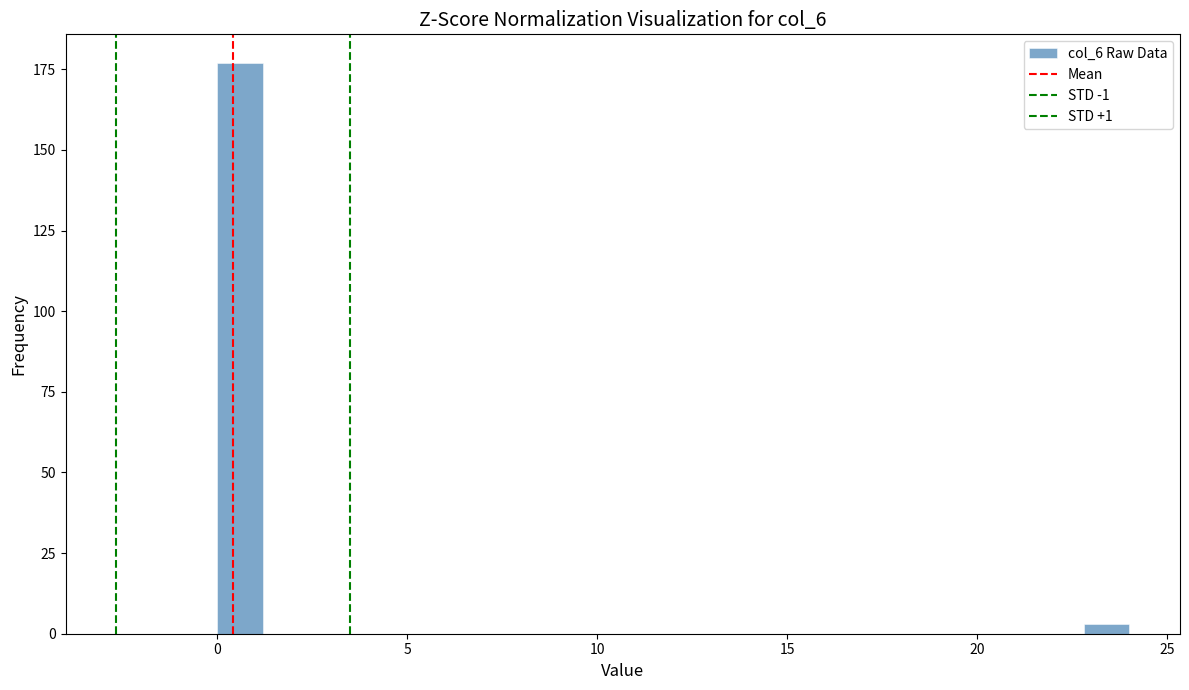

Around what value on the x-axis is the tallest bar? Give the approximate position of its centre, as read against the axis.

0.5